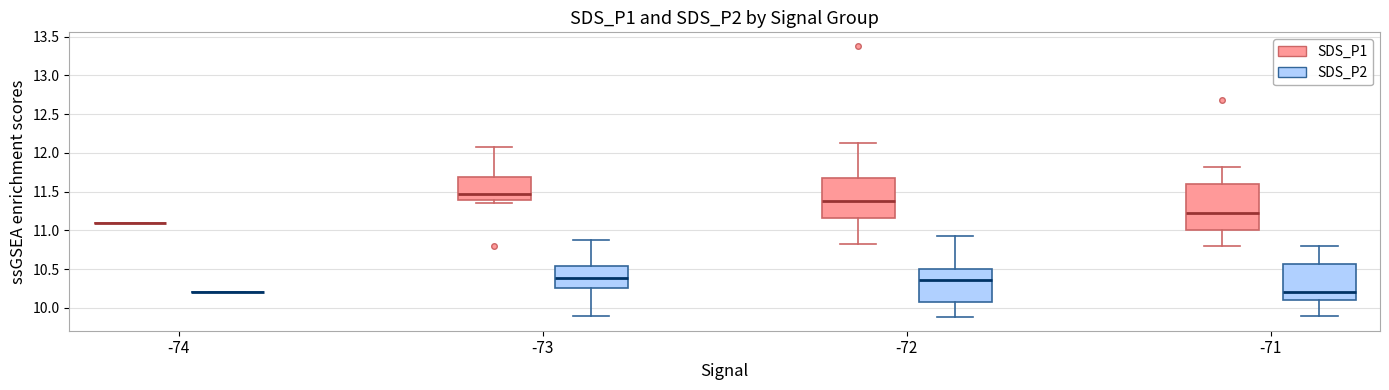

Reading left to right, read every box against the y-axis: the position of its median line, the range the box covers, and the ends of its whiskers. The values are not printed on the chart, so give them approximately, as read against the axis.

-74 (SDS_P1): box collapsed to a line at 11.10, whiskers 11.10 to 11.10
-74 (SDS_P2): box collapsed to a line at 10.20, whiskers 10.20 to 10.20
-73 (SDS_P1): median 11.45, box 11.40 to 11.70, whiskers 11.35 to 12.05
-73 (SDS_P2): median 10.40, box 10.25 to 10.55, whiskers 9.90 to 10.90
-72 (SDS_P1): median 11.40, box 11.15 to 11.65, whiskers 10.80 to 12.15
-72 (SDS_P2): median 10.35, box 10.10 to 10.50, whiskers 9.90 to 10.95
-71 (SDS_P1): median 11.25, box 11.00 to 11.60, whiskers 10.80 to 11.80
-71 (SDS_P2): median 10.20, box 10.10 to 10.55, whiskers 9.90 to 10.80